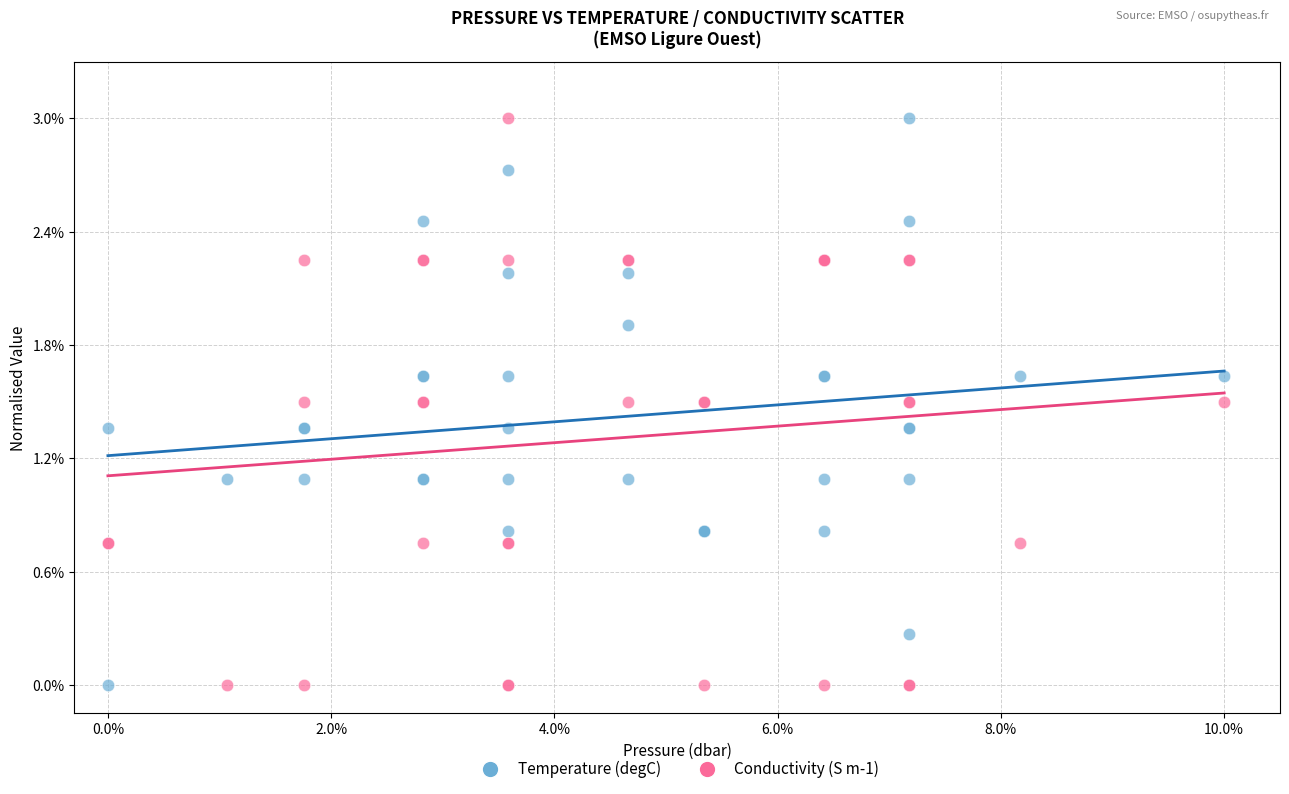

What are all the series names shown in the legend?

Temperature (degC), Conductivity (S m-1)